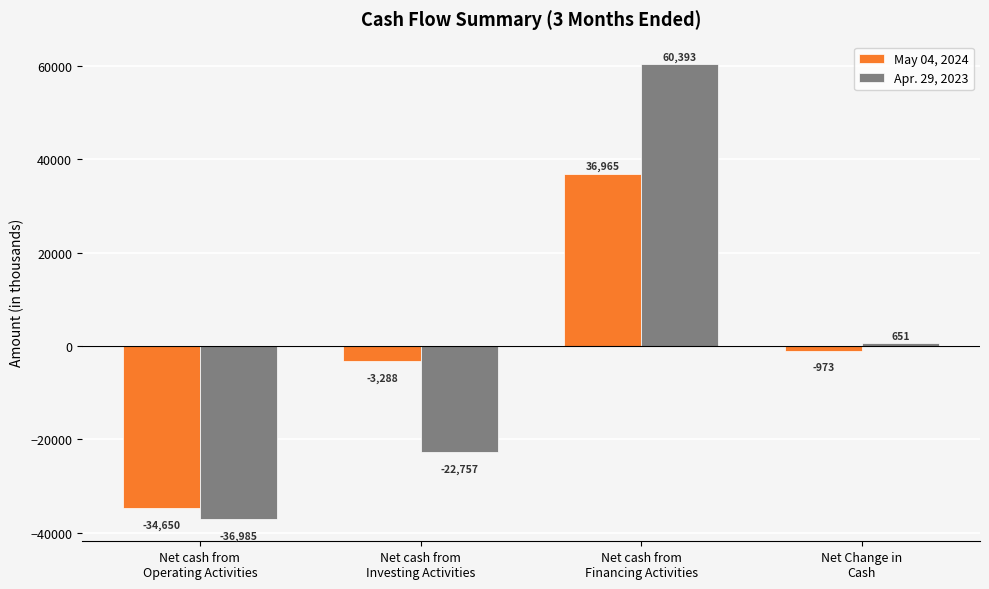

How many values in the Apr. 29, 2023 series are below 651?

2